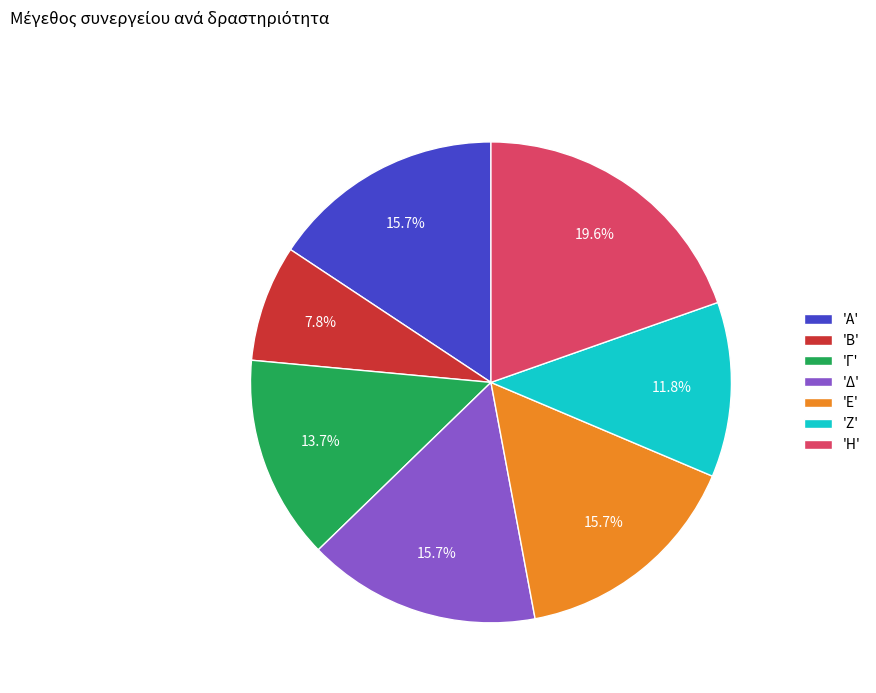

How many slices are in this pie chart?

7